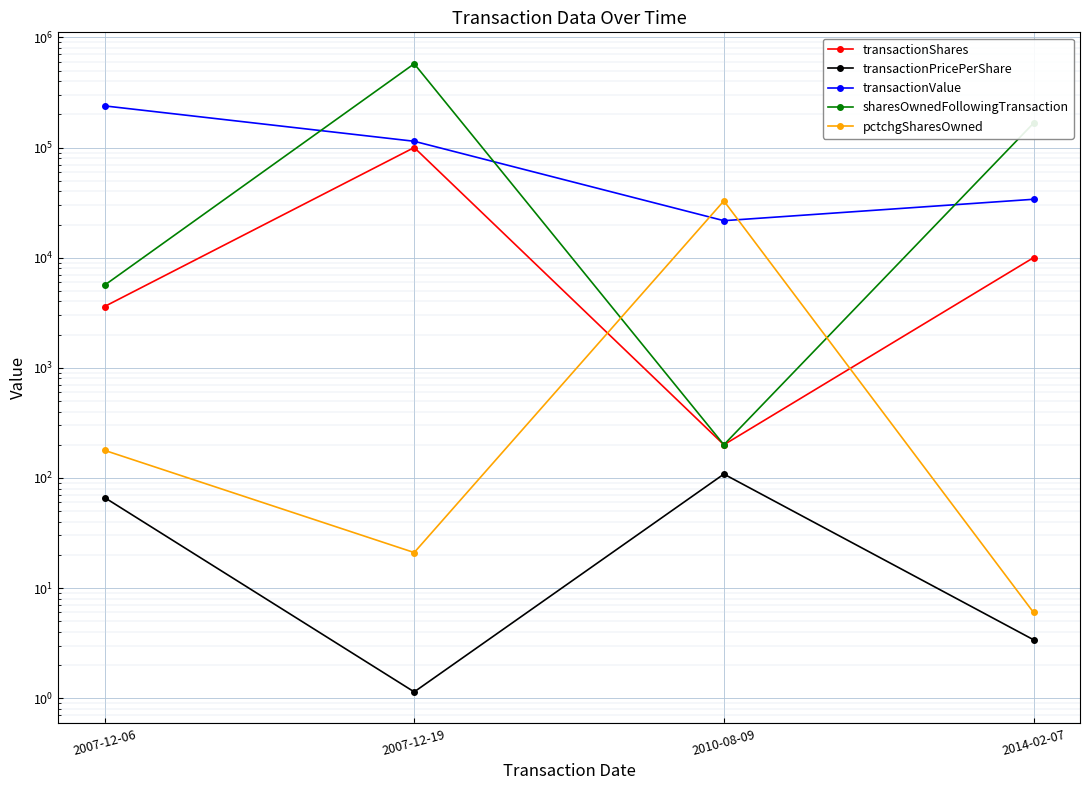

Reading left to right, transcribe all the data shown in this chart.

transactionShares: 2007-12-06=3600.0	2007-12-19=100000.0	2010-08-09=200.0	2014-02-07=10000.0
transactionPricePerShare: 2007-12-06=66.4	2007-12-19=1.1	2010-08-09=108.3	2014-02-07=3.4
transactionValue: 2007-12-06=238874.0	2007-12-19=114000.0	2010-08-09=21667.0	2014-02-07=33900.0
sharesOwnedFollowingTransaction: 2007-12-06=5619.0	2007-12-19=576632.0	2010-08-09=200.0	2014-02-07=166435.0
pctchgSharesOwned: 2007-12-06=178.0	2007-12-19=21.0	2010-08-09=32767.0	2014-02-07=6.0